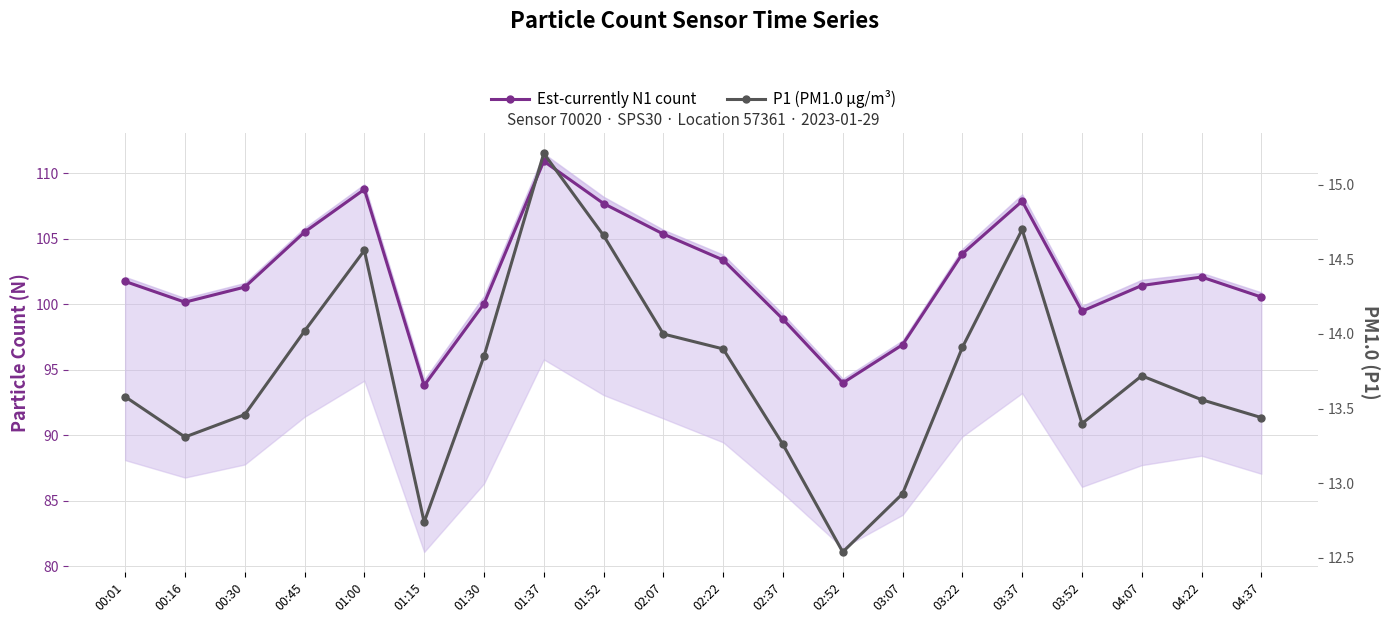

What is the spread (max minus min) of values at 01:30?

86.2